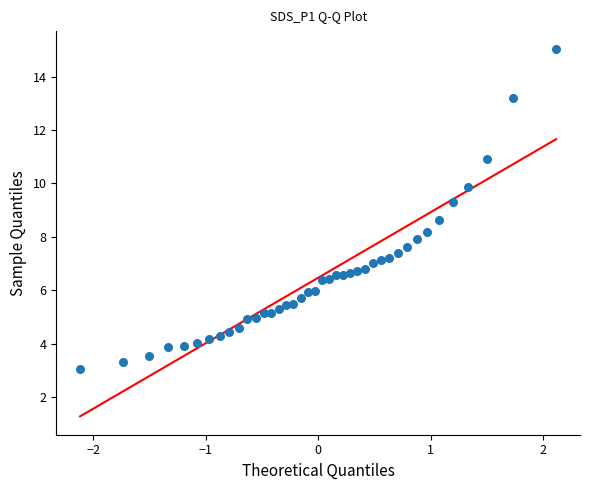

What is the range of X values (max minus min)?

4.2